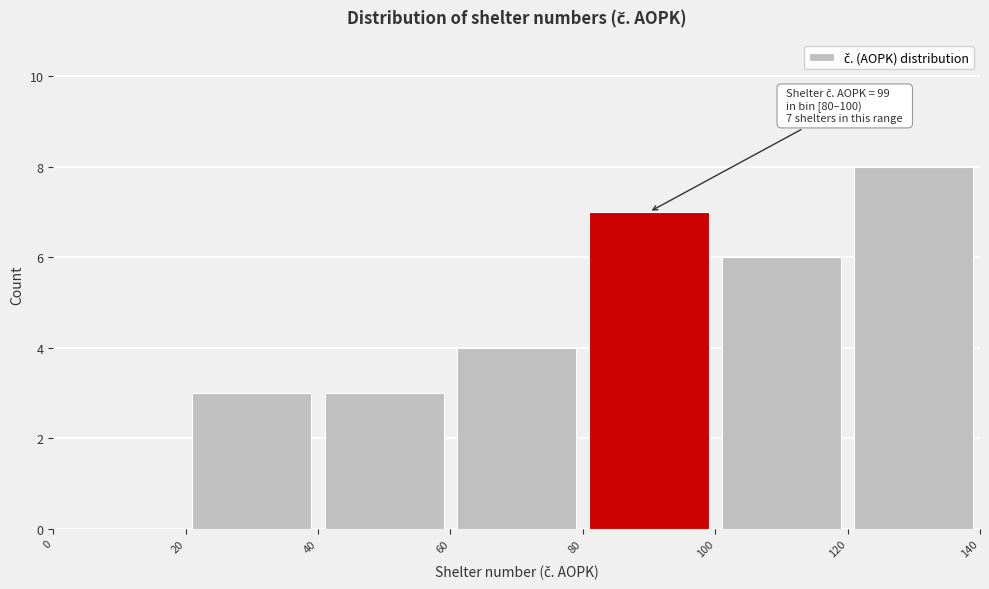

Which range on the x-axis has the tallest bar?

120 to 140